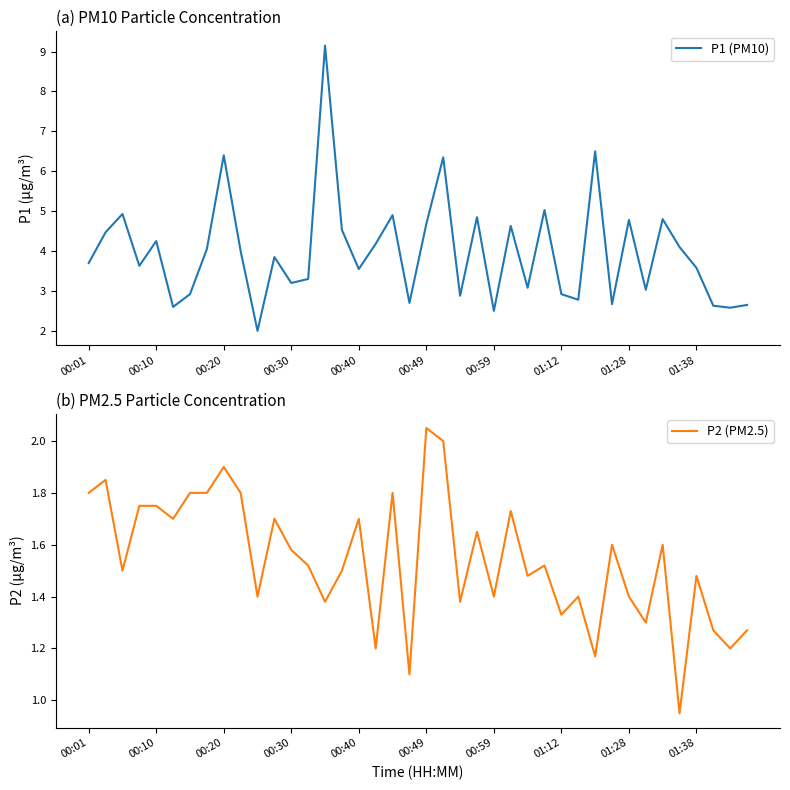

What is the maximum value for P1 (PM10)?

9.2